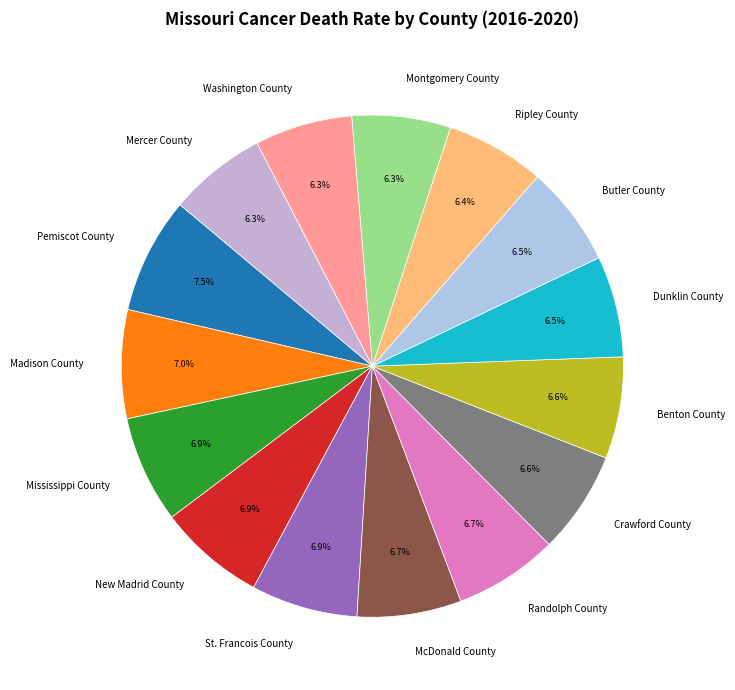

Is it true that Mercer County is 1% of the pie?

False